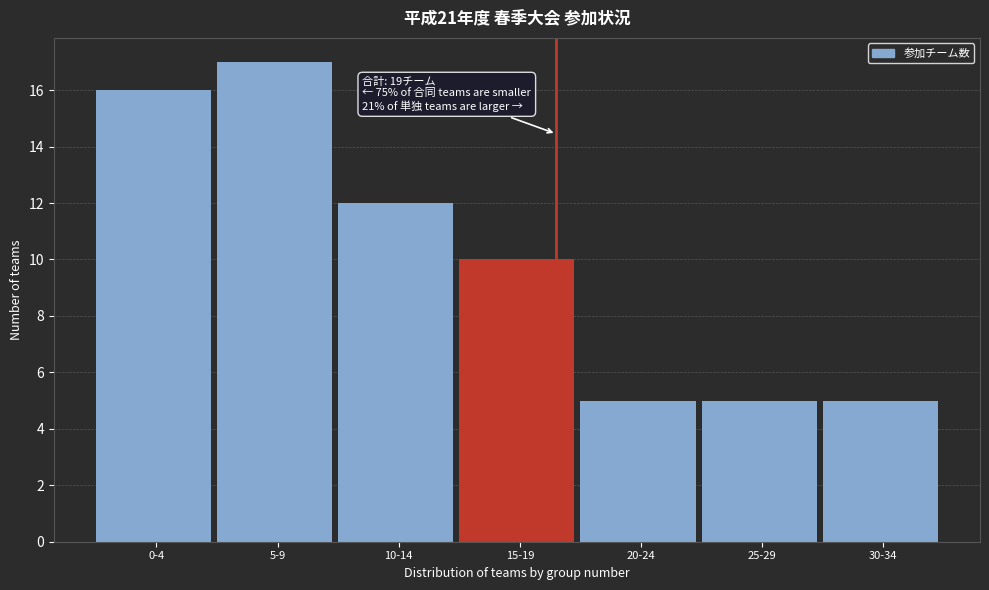

Reading left to right, transcribe all the data shown in this chart.

0-4=16	5-9=17	10-14=12	15-19=10	20-24=5	25-29=5	30-34=5